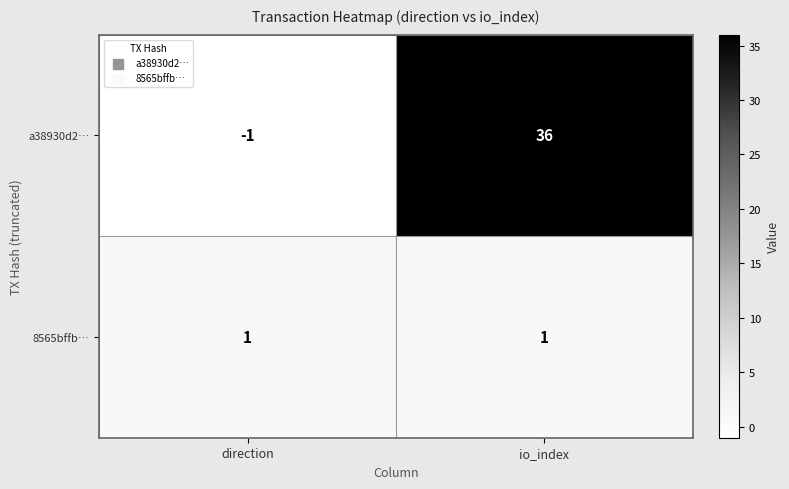

Reading left to right, list all the values displayed in this chart.

a38930d2…: direction=-1	io_index=36
8565bffb…: direction=1	io_index=1